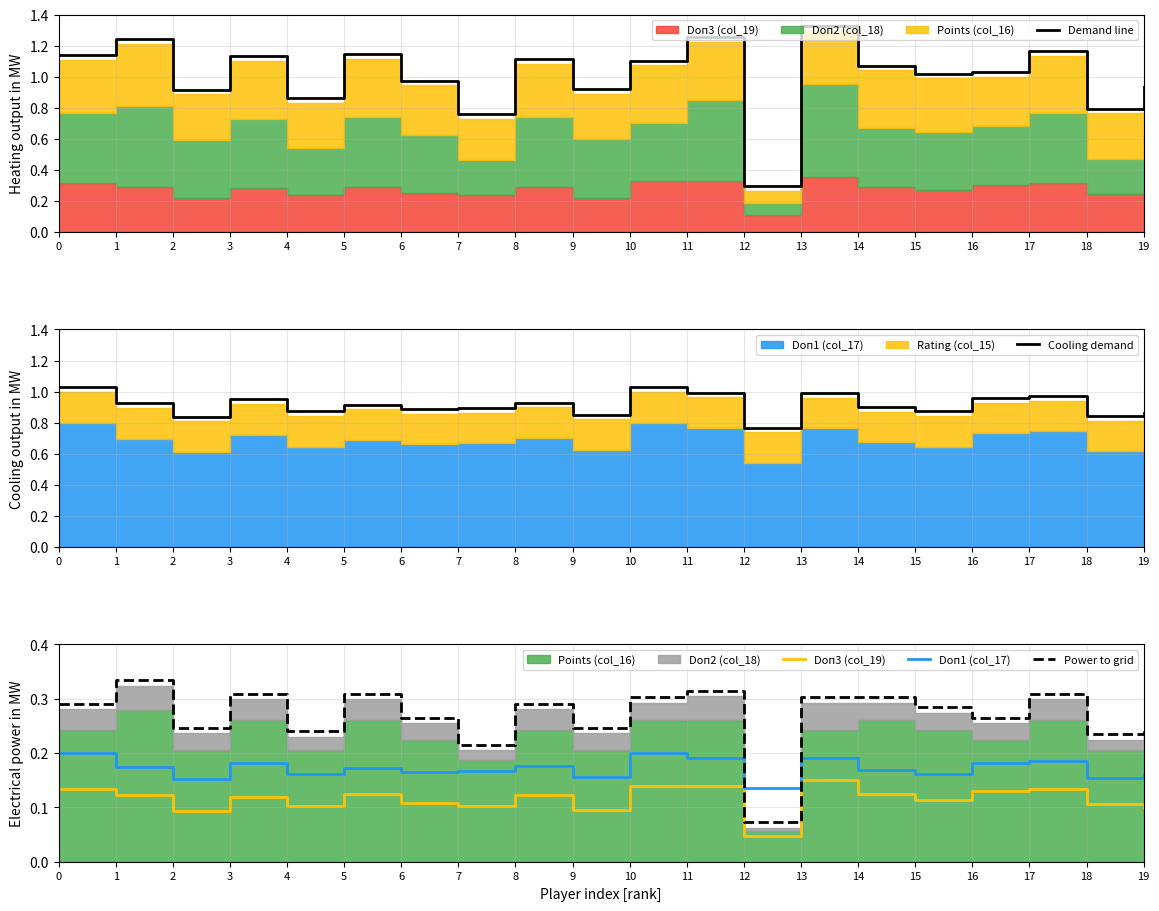

Is the value of Demand line at 7 greater than the value of Doп1 (col_17) at 7?

Yes